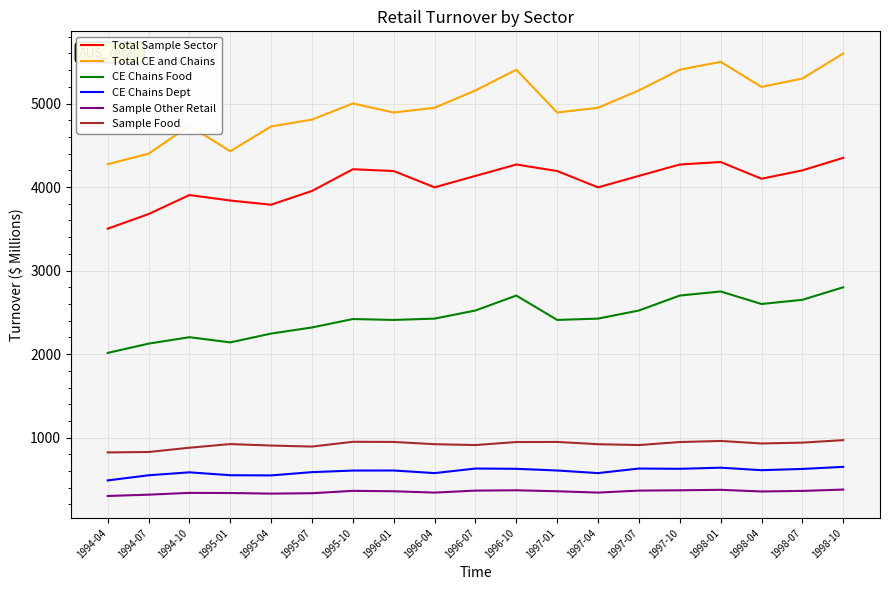

At which category does Total Sample Sector reach its first local peak?

1994-10